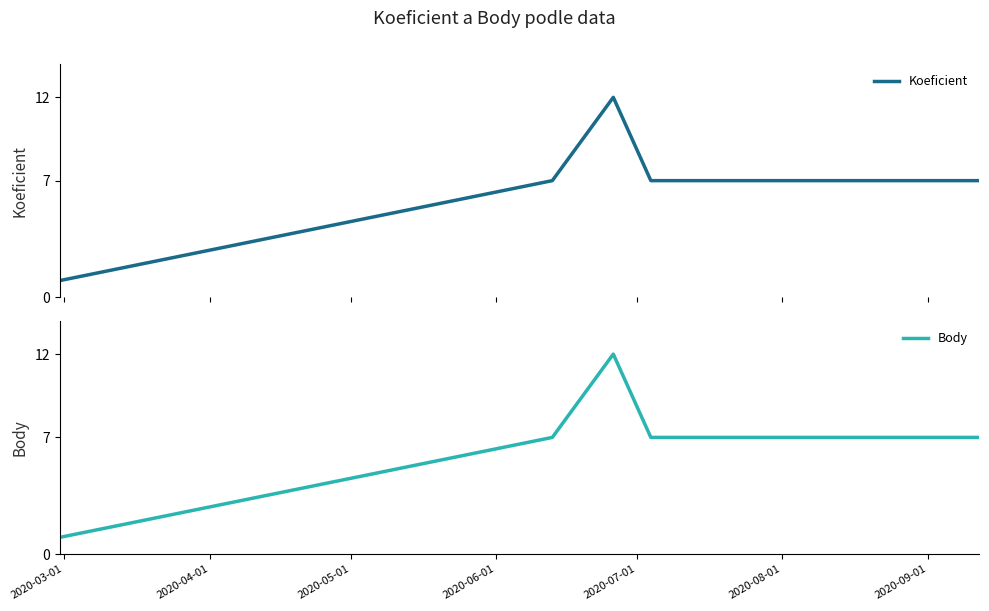

True or false: Body and Koeficient cross at least once.

False